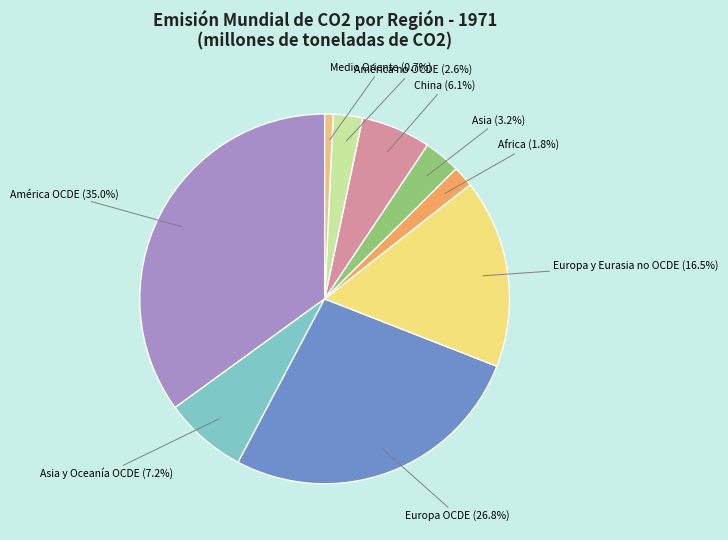

How many slices are in this pie chart?

9